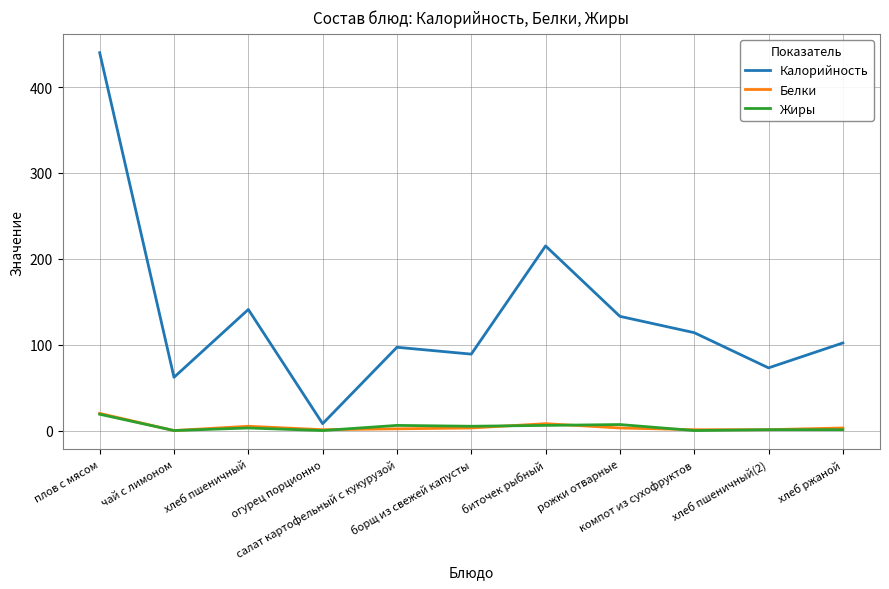

Which series has the largest range (max minus min)?

Калорийность